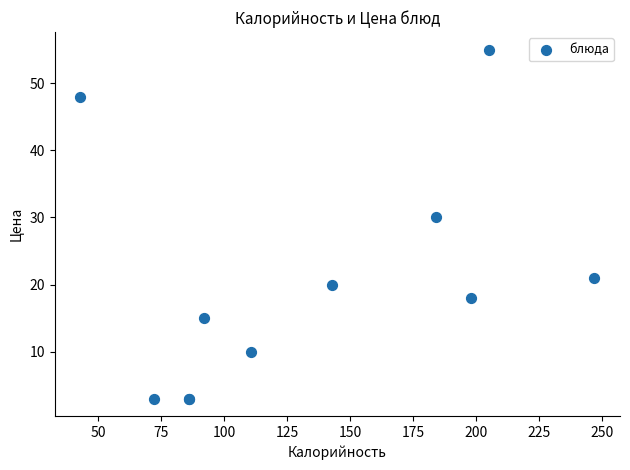

What Y value in the scatter plot is closest to 29?

30